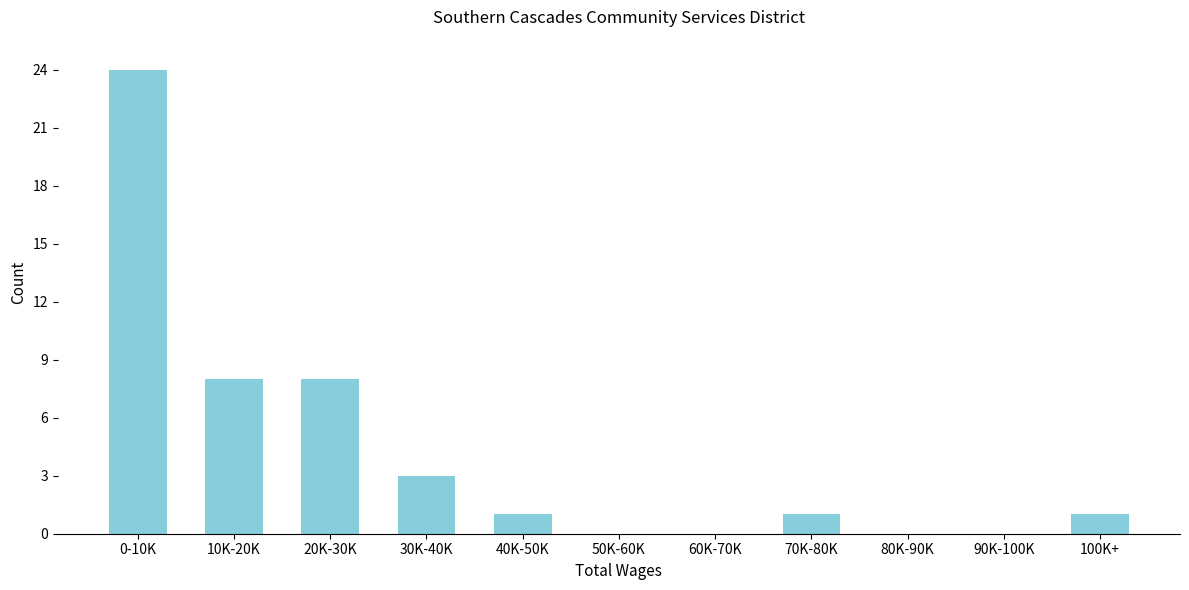

Reading right to left, what are all the values shown in this chart?

100K+=1	90K-100K=0	80K-90K=0	70K-80K=1	60K-70K=0	50K-60K=0	40K-50K=1	30K-40K=3	20K-30K=8	10K-20K=8	0-10K=24